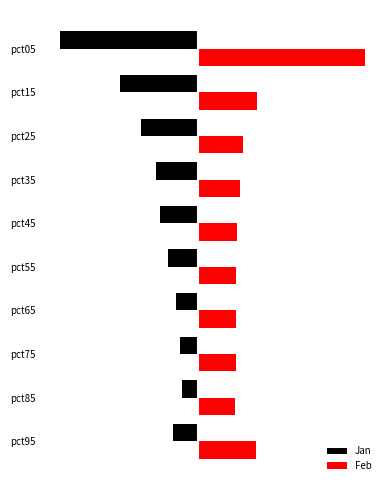

What are all the series names shown in the legend?

Jan, Feb